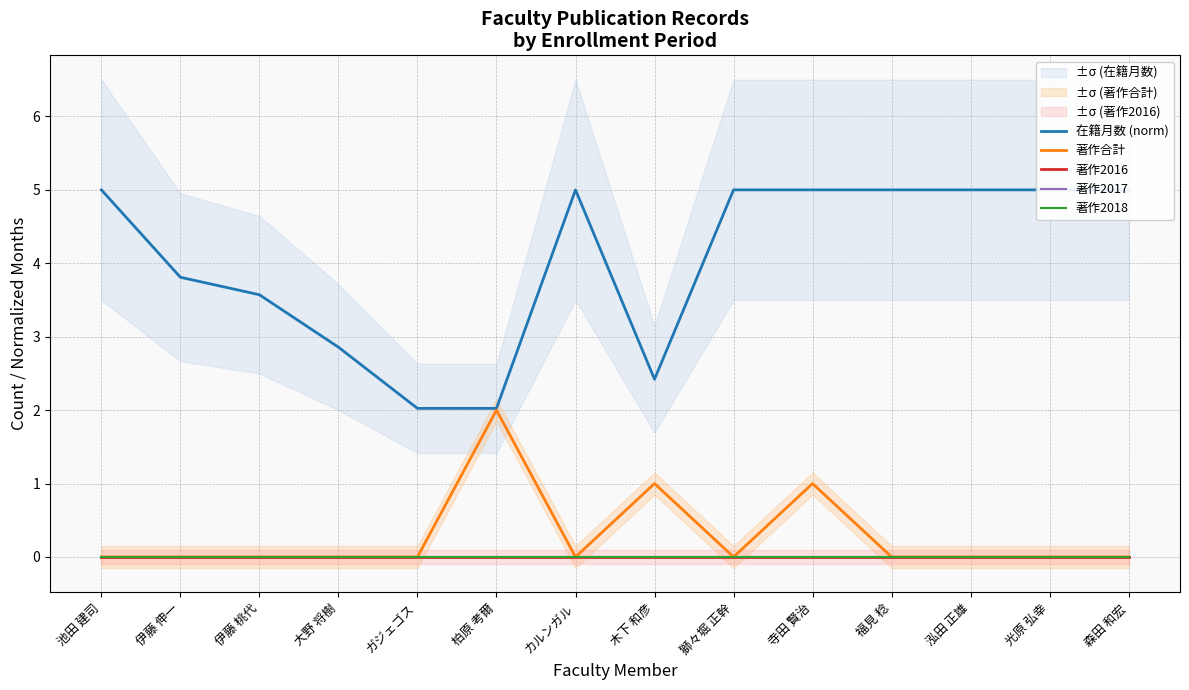

What is the difference between the second highest and minimum values in the 在籍月数 (norm) series?

3.0